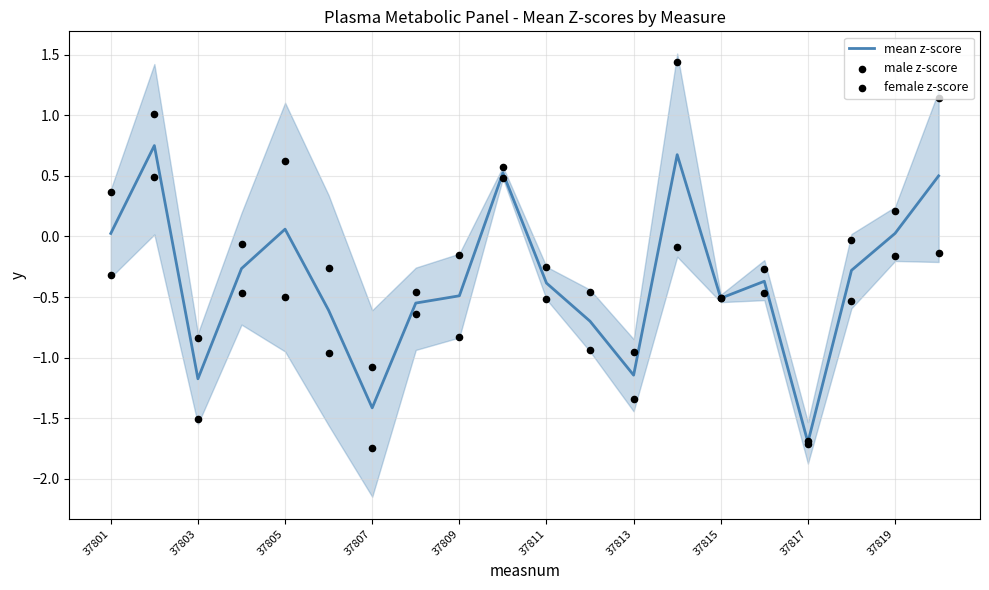

At how many categories does at least one series exceed 0?

7